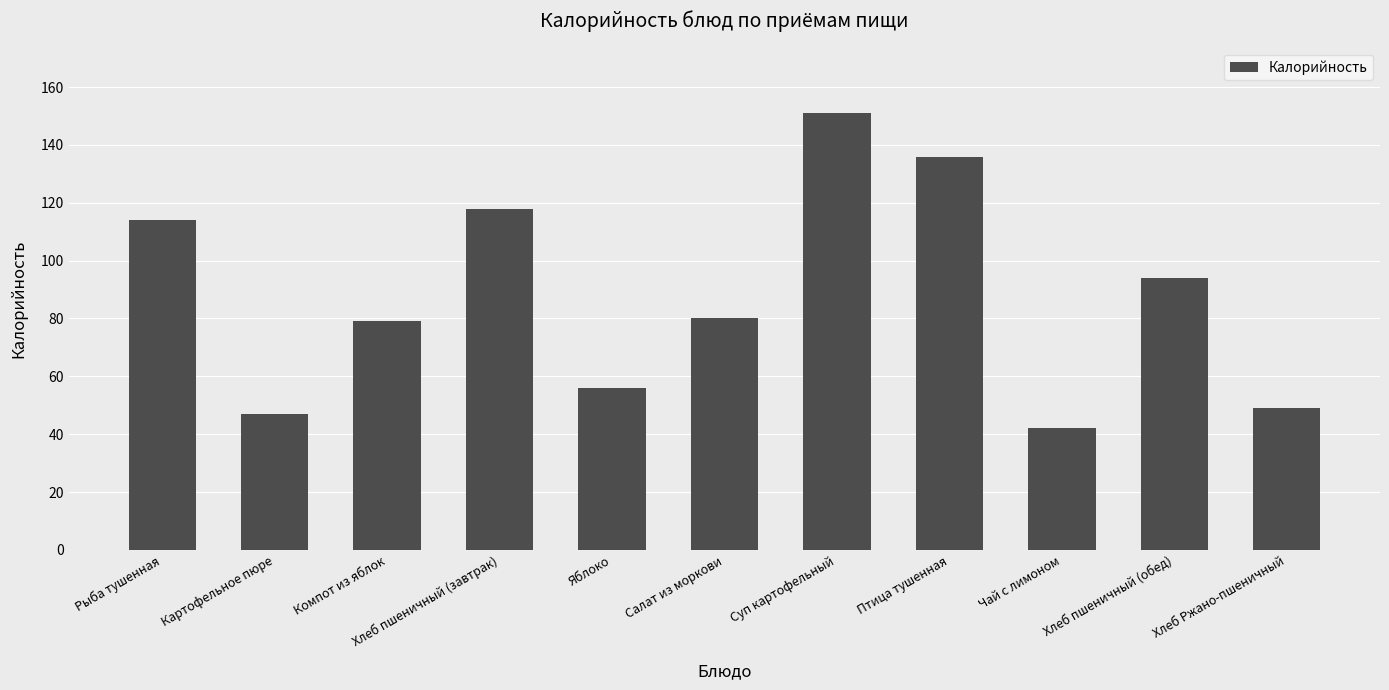

What is the label of the 3rd bar from the left?

Компот из яблок